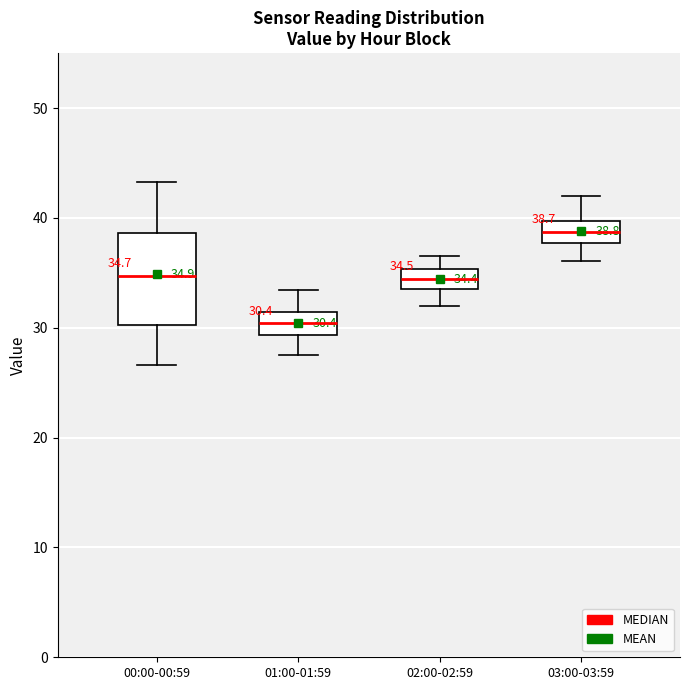

Which box is the tallest, from its lower edge to its upper edge?

00:00-00:59